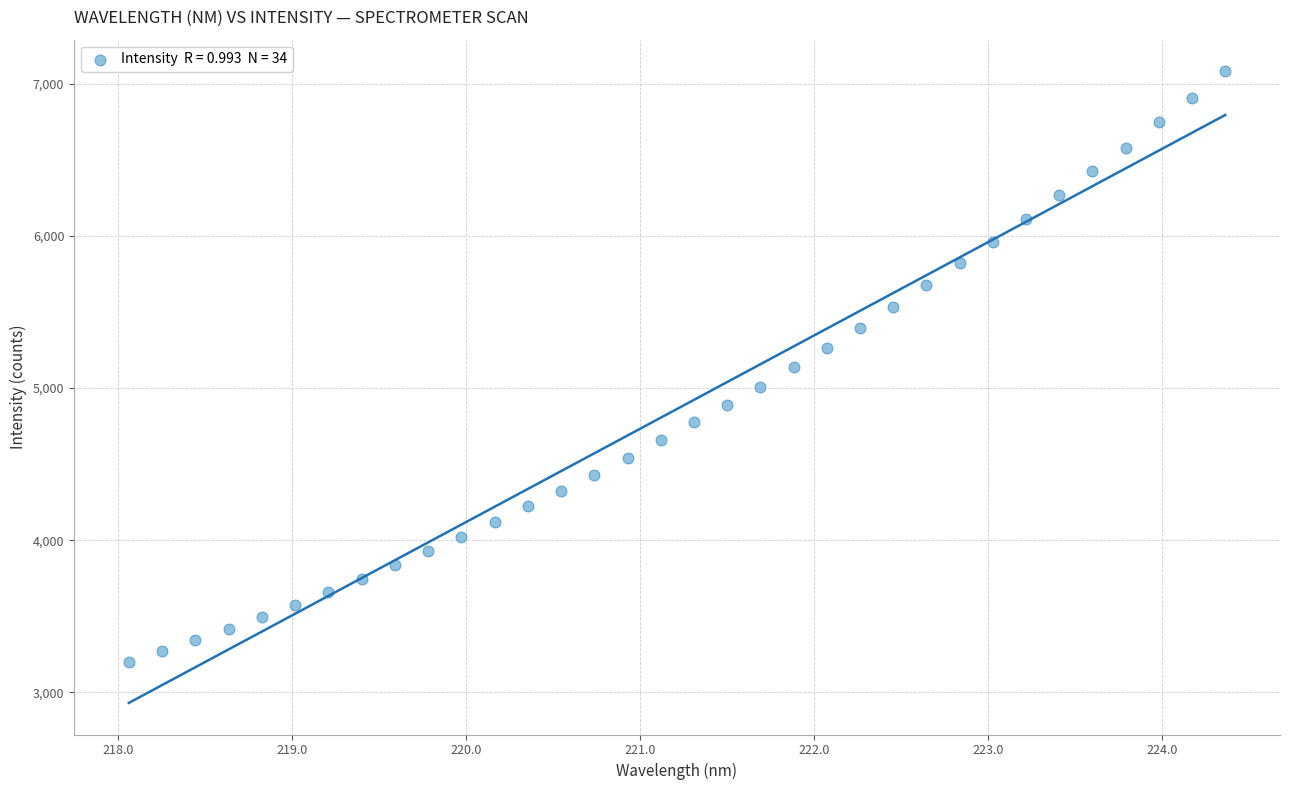

What is the range of Y values (max minus min)?

3884.9